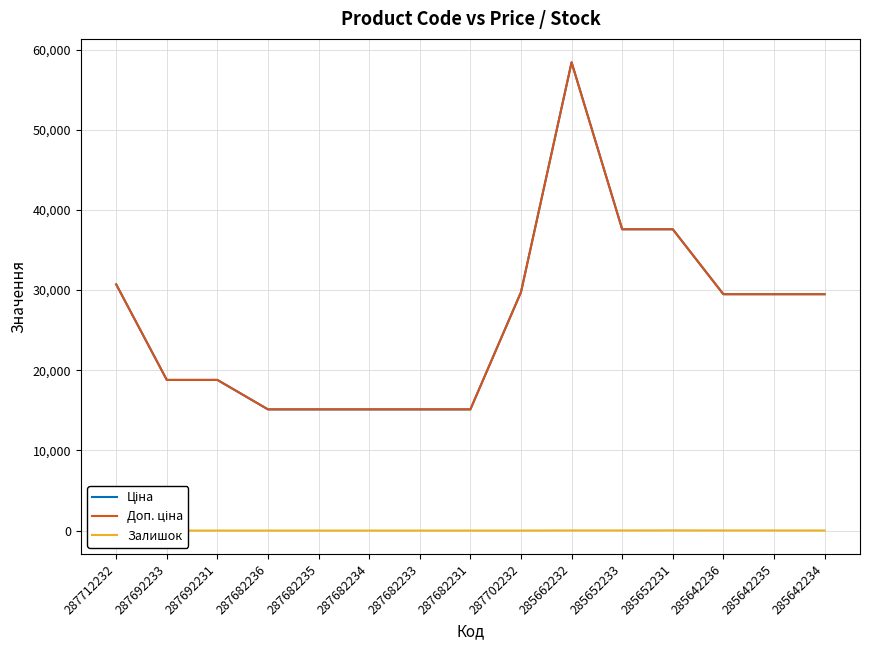

What is the total value across all series at 287712232?

61434.3